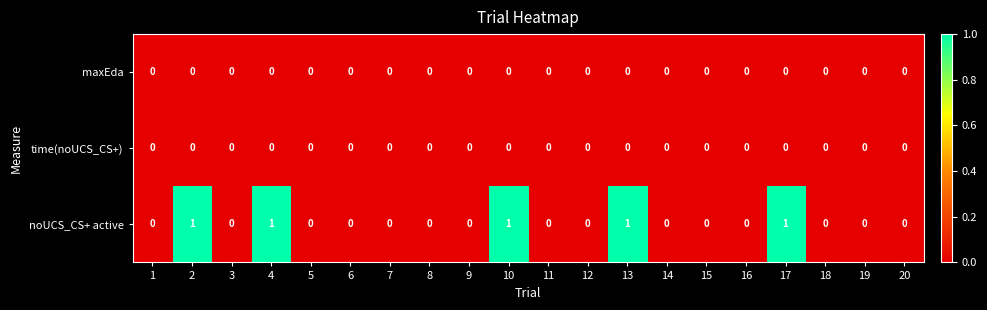

The maxEda series shows 0 at 18. True or false?

True